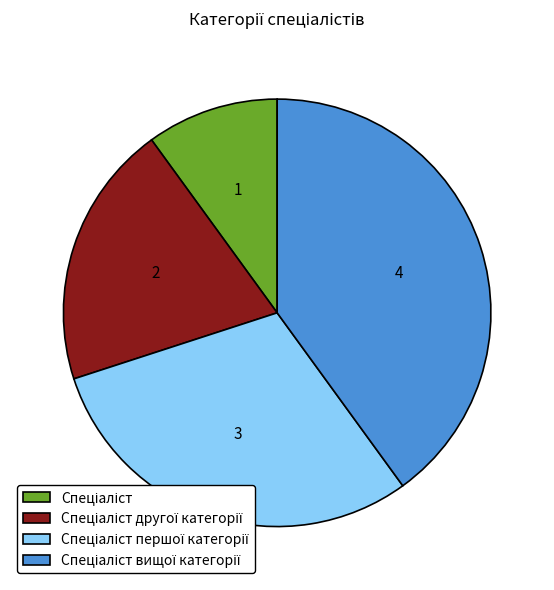

Is there a majority slice in this chart?

No